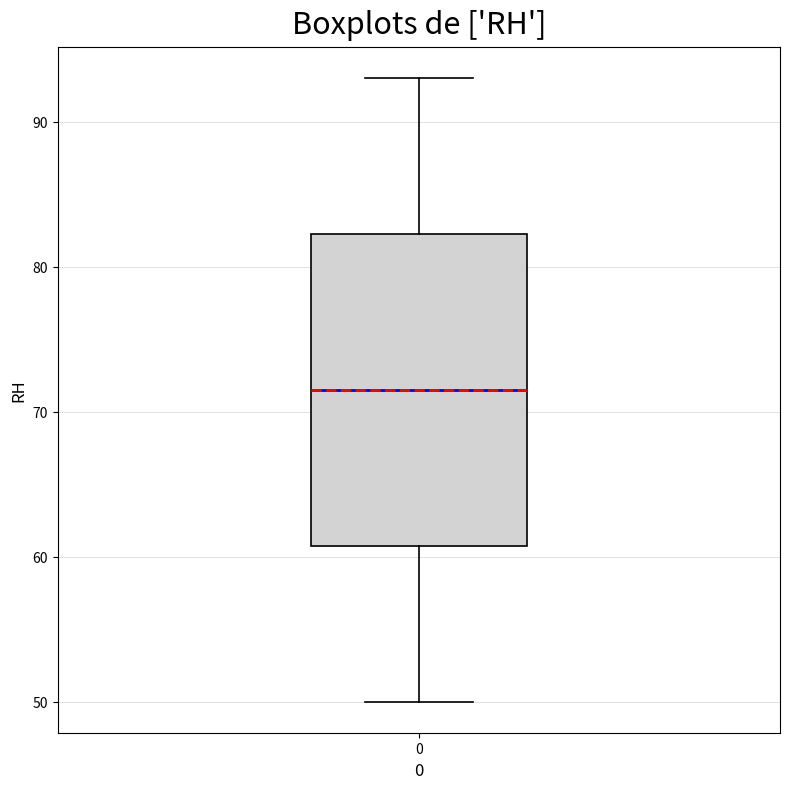

Where is the upper edge of the box at x = 0 on the y-axis? The values are not printed on the chart, so give them approximately, as read against the axis.

82